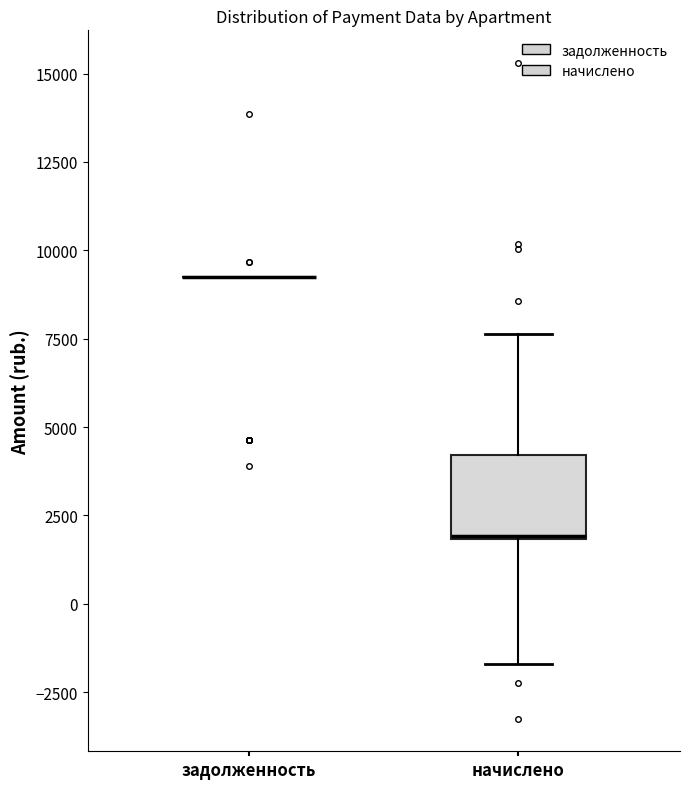

Reading left to right, transcribe this box plot: for each box, give where its median line is, the range the box spans, and where its two whiskers end, as read against the y-axis. The values are not printed on the chart, so give them approximately, as read against the axis.

задолженность: box collapsed to a line at 9000, whiskers 9000 to 9000
начислено: median 2000, box 2000 to 4000, whiskers -1500 to 7500